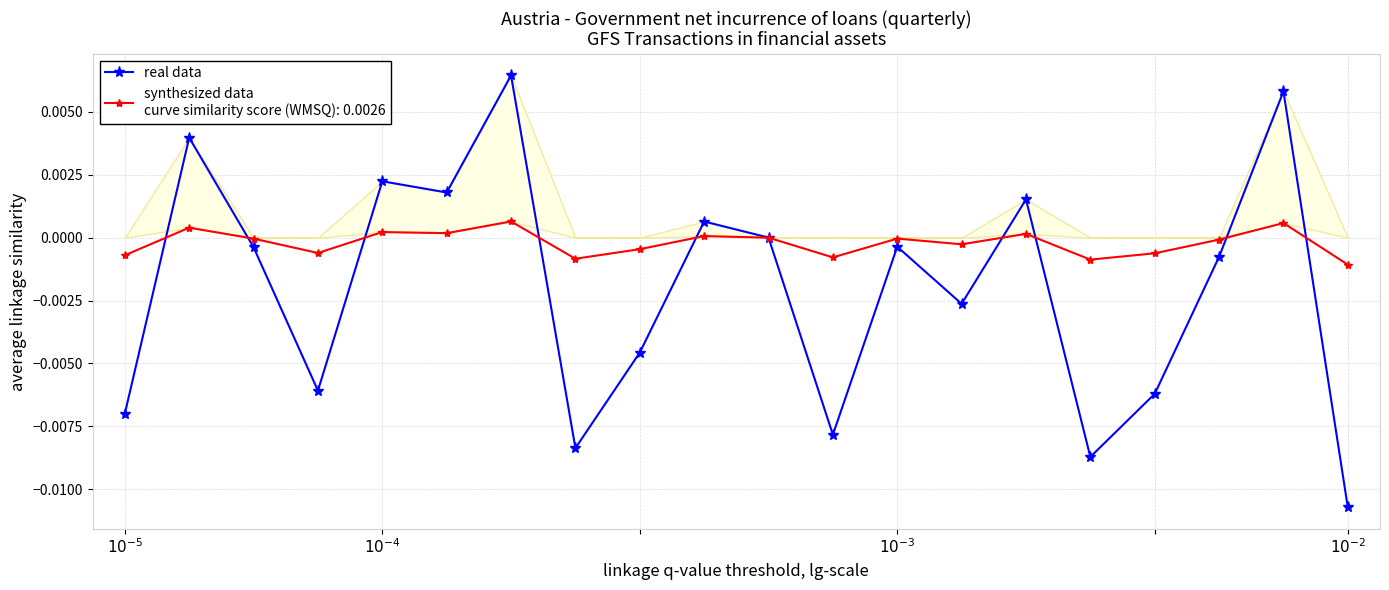

Is it true that the value at 17 is -0.0?

False